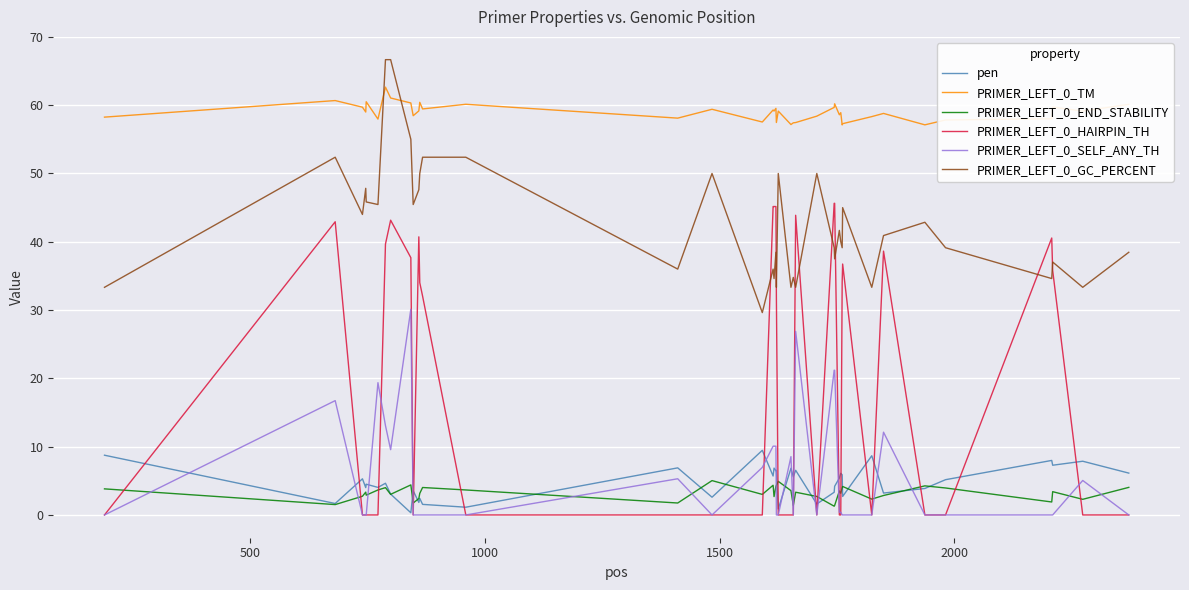

Which series has the largest range (max minus min)?

PRIMER_LEFT_0_HAIRPIN_TH